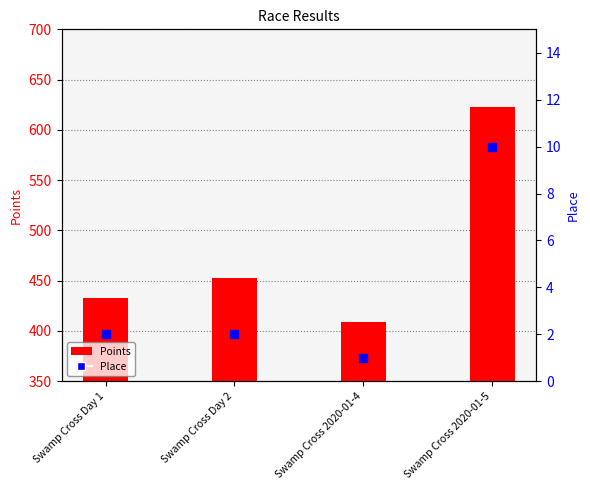

Which series contains the highest Y value?

Points